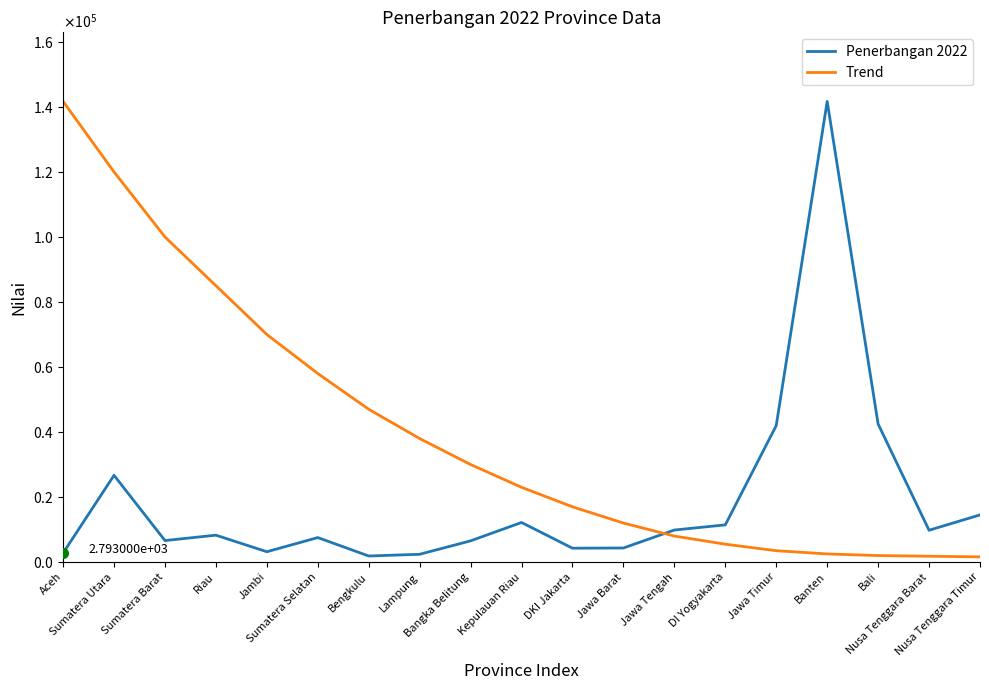

List the series in order of their overall mean, highest first.

Trend, Penerbangan 2022